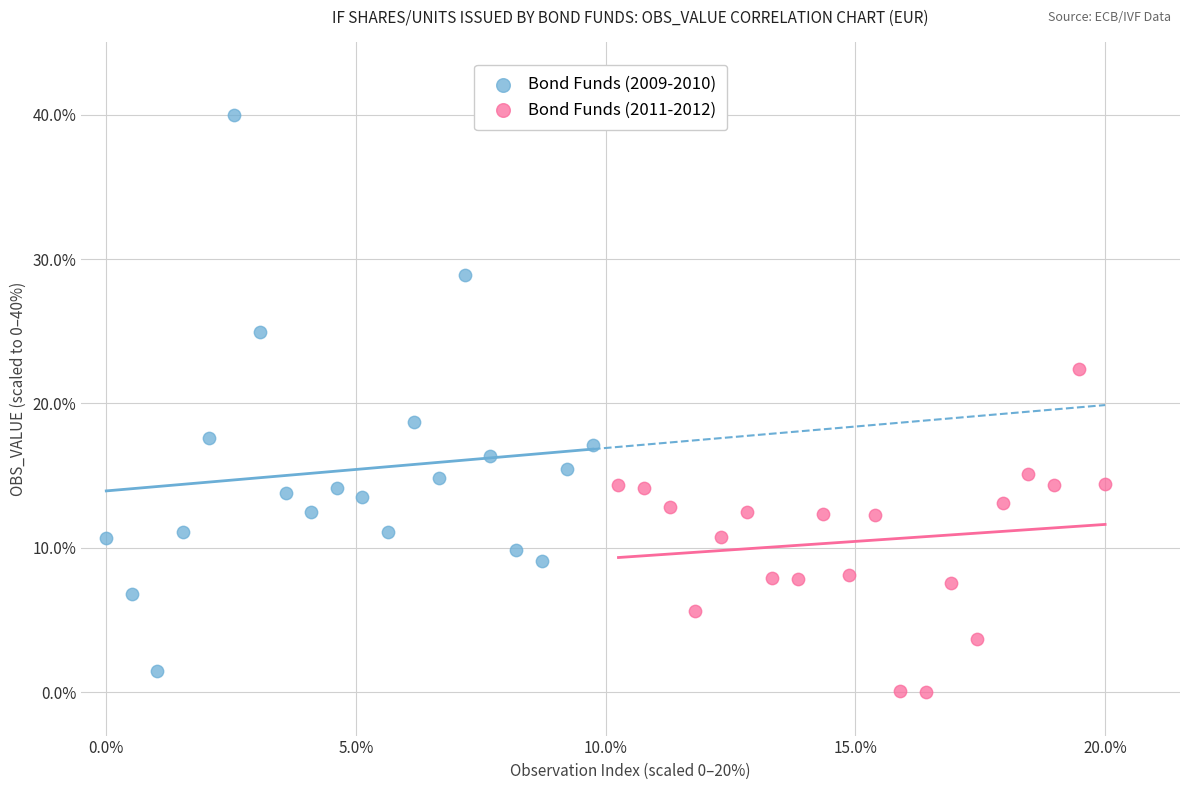

Which series reaches the minimum Y coordinate?

Bond Funds (2011-2012)